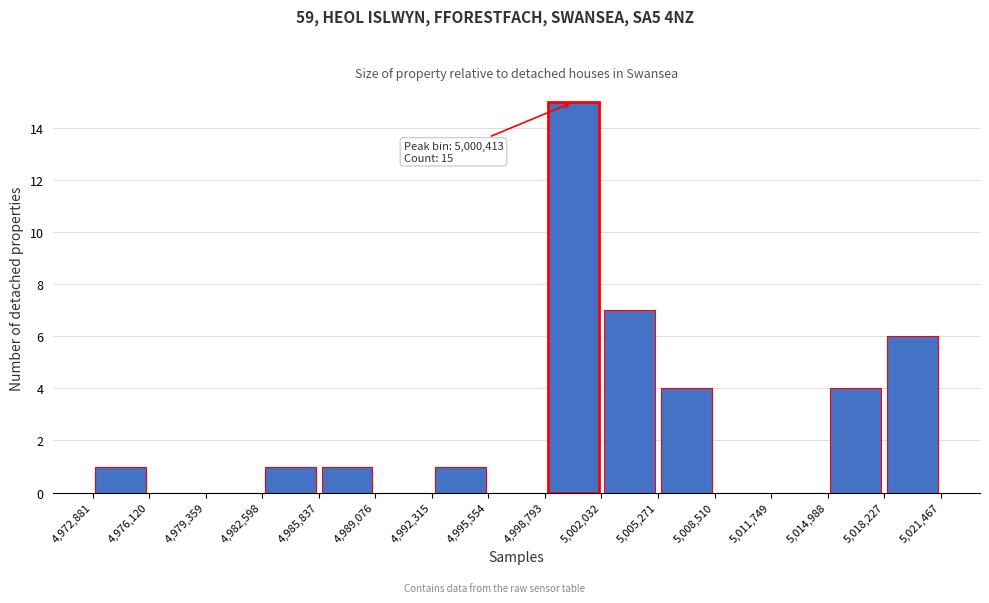

Which range on the x-axis has the tallest bar?

4,998,793 to 5,002,032